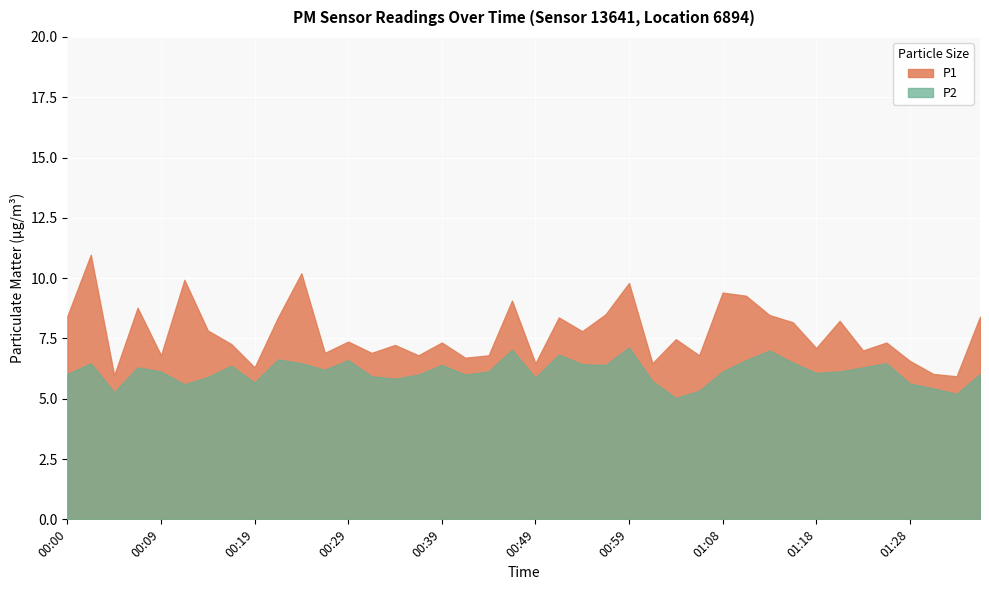

Between 00:59 and 01:16, which series saw the biggest shift?

P1